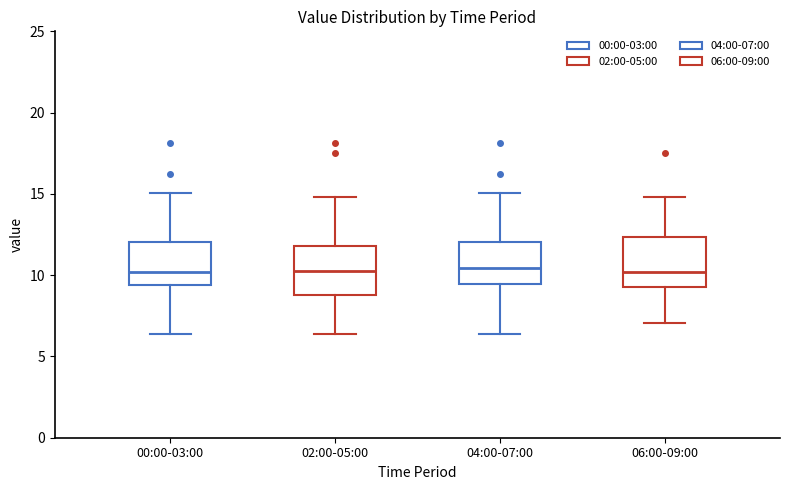

Reading left to right, read every box against the y-axis: the position of its median line, the range the box covers, and the ends of its whiskers. The values are not printed on the chart, so give them approximately, as read against the axis.

00:00-03:00: median 10.0, box 9.5 to 12.0, whiskers 6.5 to 15.0
02:00-05:00: median 10.5, box 9.0 to 12.0, whiskers 6.5 to 15.0
04:00-07:00: median 10.5, box 9.5 to 12.0, whiskers 6.5 to 15.0
06:00-09:00: median 10.0, box 9.5 to 12.5, whiskers 7.0 to 15.0